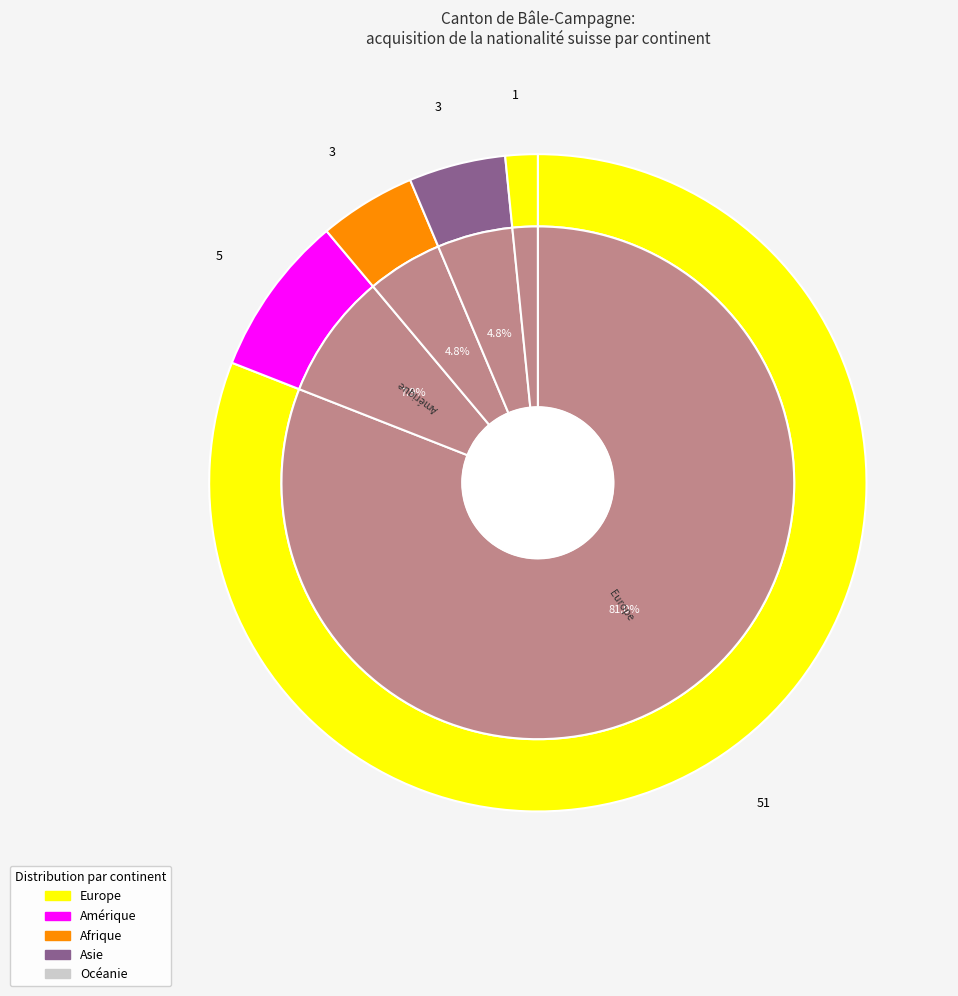

How much of the chart is everything except Océanie?

98.4%